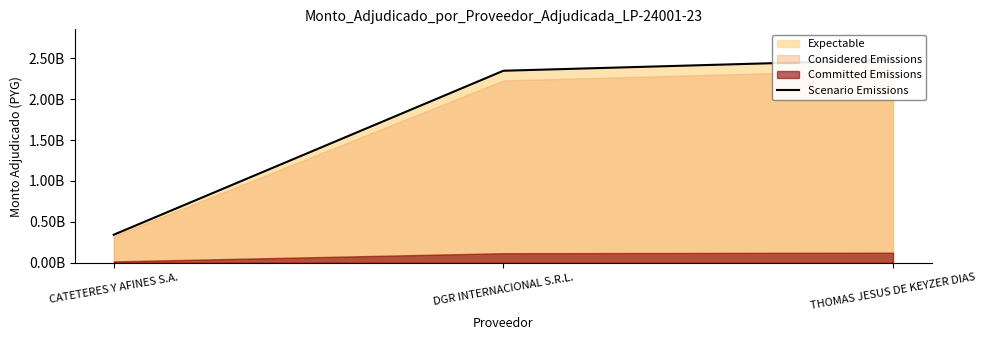

The value at THOMAS JESUS DE KEYZER DIAS is 2480999000. True or false?

True